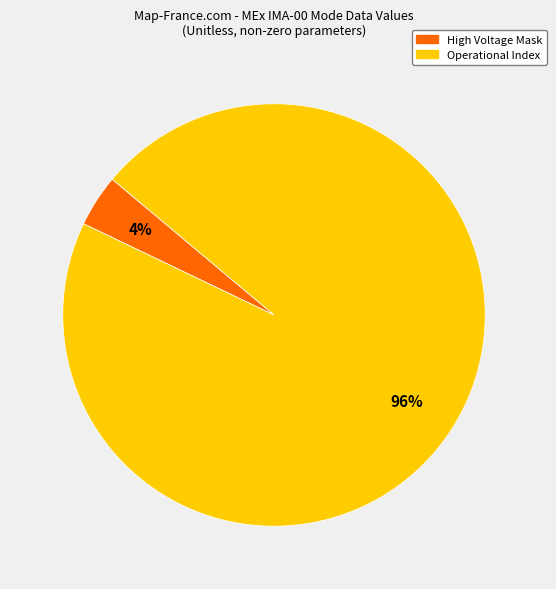

Is there a majority slice in this chart?

Yes